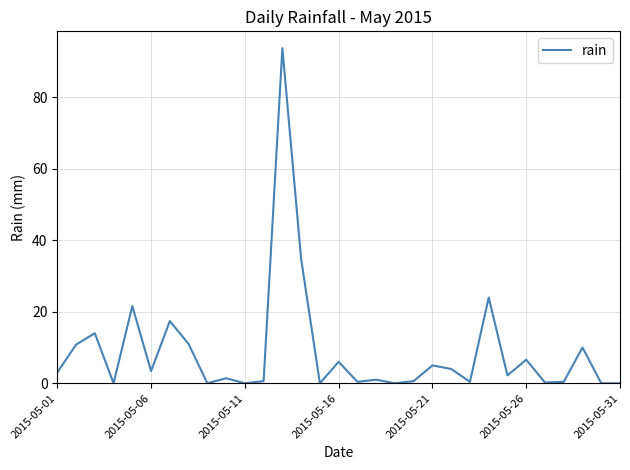

How many lines are shown in the chart?

1